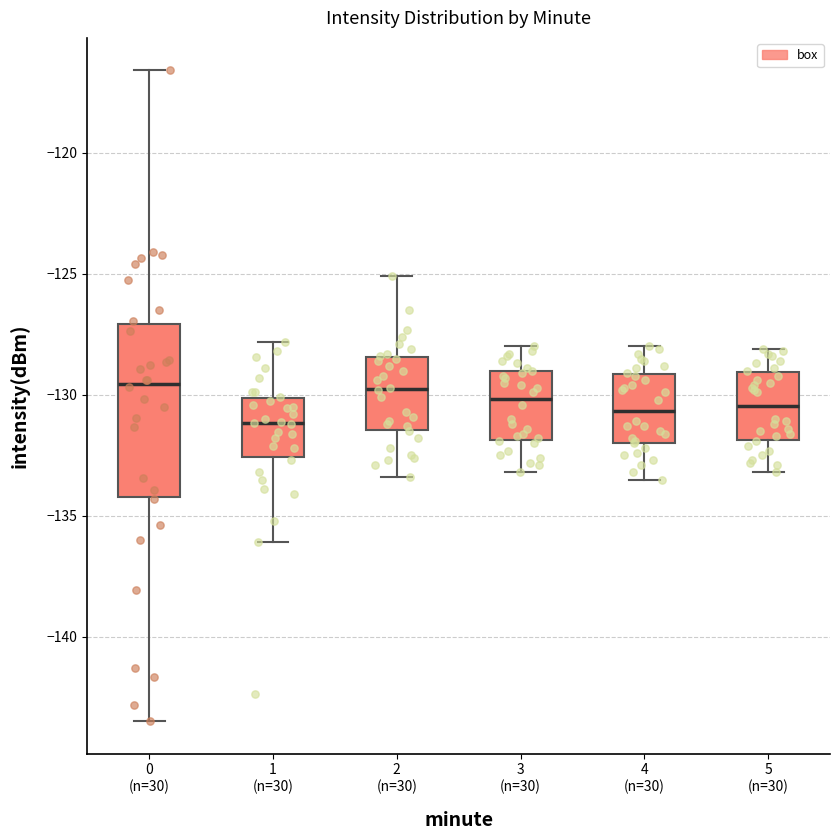

Reading left to right, transcribe this box plot: for each box, give where its median line is, the range the box spans, and where its two whiskers end, as read against the y-axis. The values are not printed on the chart, so give them approximately, as read against the axis.

0 (n=30): median -129.5, box -134.0 to -127.0, whiskers -143.5 to -116.5
1 (n=30): median -131.0, box -132.5 to -130.0, whiskers -136.0 to -128.0
2 (n=30): median -129.5, box -131.5 to -128.5, whiskers -133.5 to -125.0
3 (n=30): median -130.0, box -132.0 to -129.0, whiskers -133.0 to -128.0
4 (n=30): median -130.5, box -132.0 to -129.0, whiskers -133.5 to -128.0
5 (n=30): median -130.5, box -132.0 to -129.0, whiskers -133.0 to -128.0